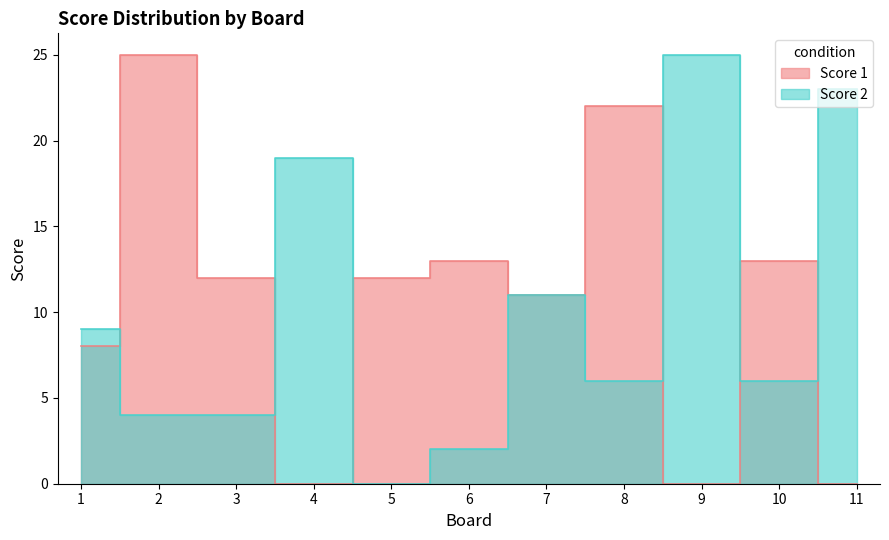

Where does the Score 2 series first go above 6?

1